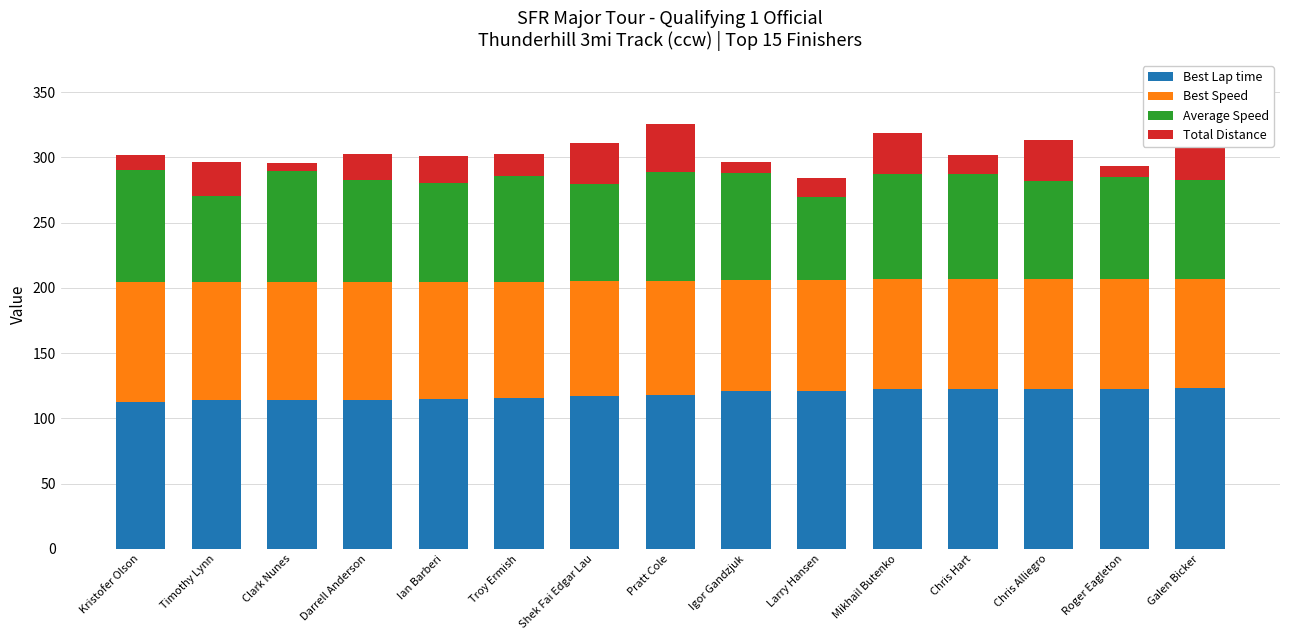

What is the total value across all series at Chris Alliegro?

313.6